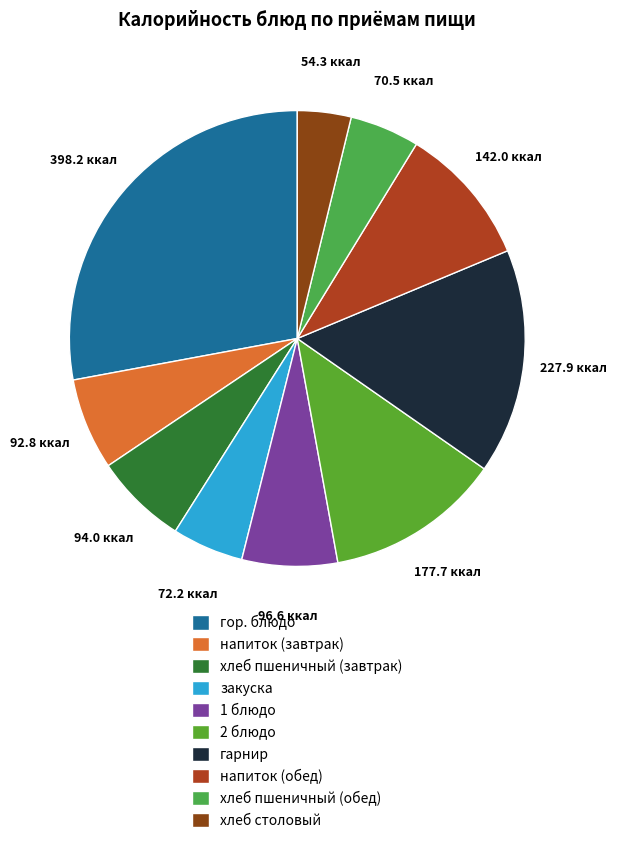

Is there any slice that represents more than half of the pie?

No